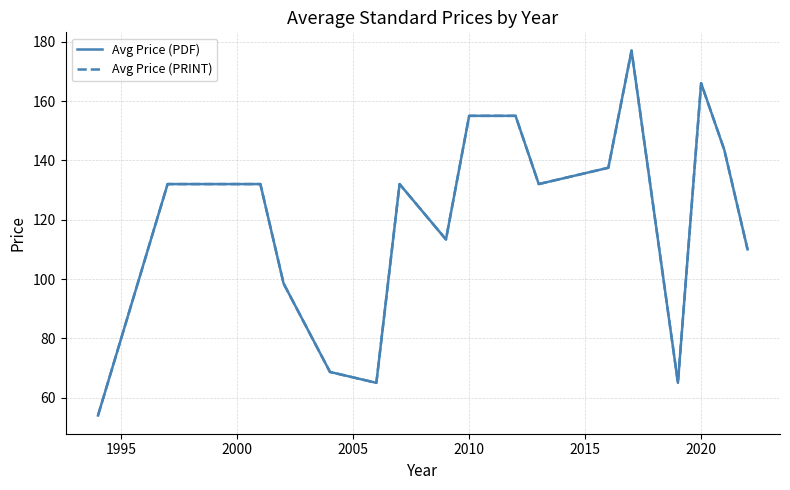

True or false: Avg Price (PRINT) and Avg Price (PDF) cross at least once.

False